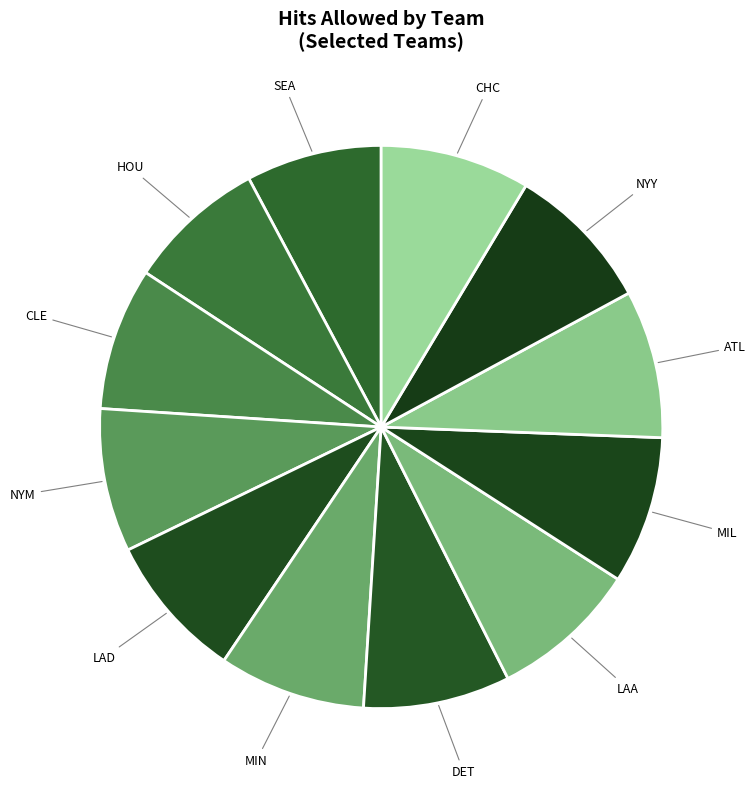

The LAD slice represents 8% of the pie. True or false?

True